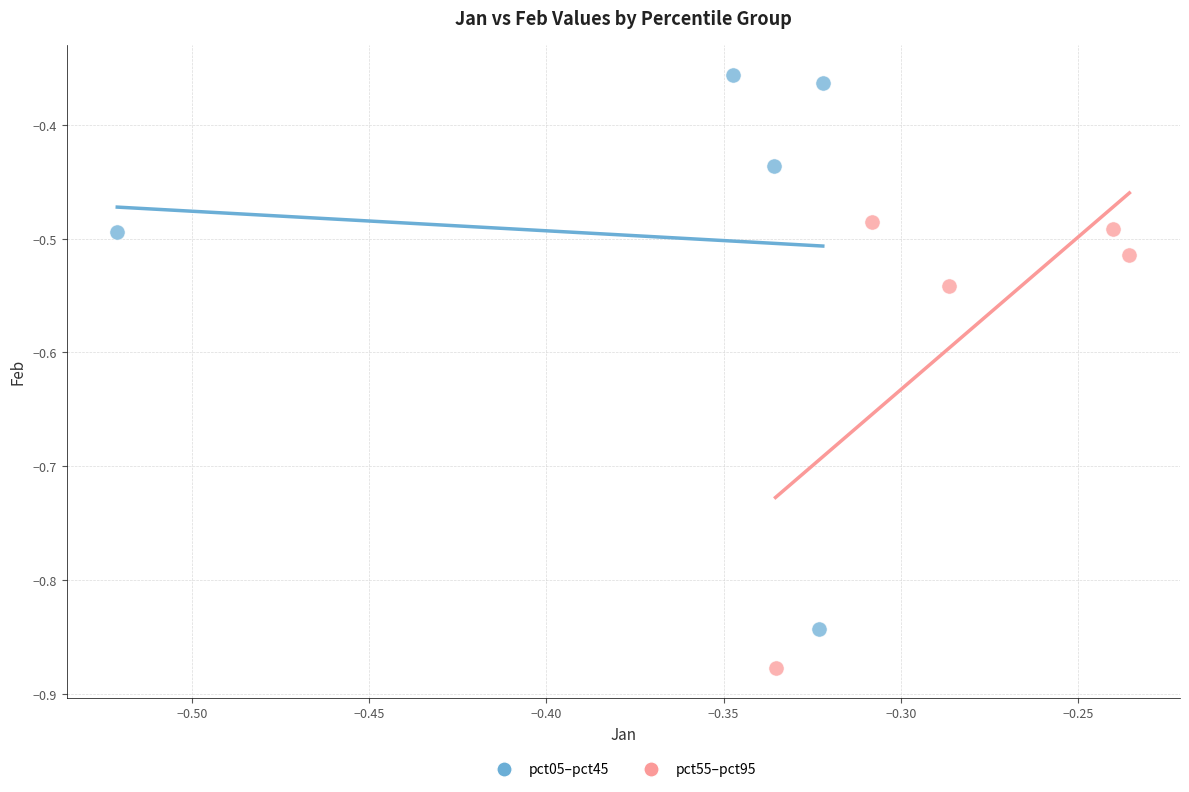

What are all the series names shown in the legend?

pct05–pct45, pct55–pct95